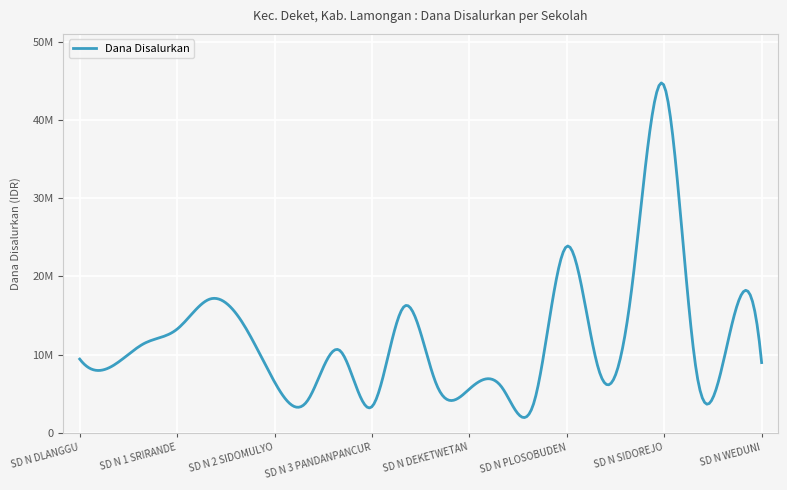

What is the maximum value shown in the chart?

44325000